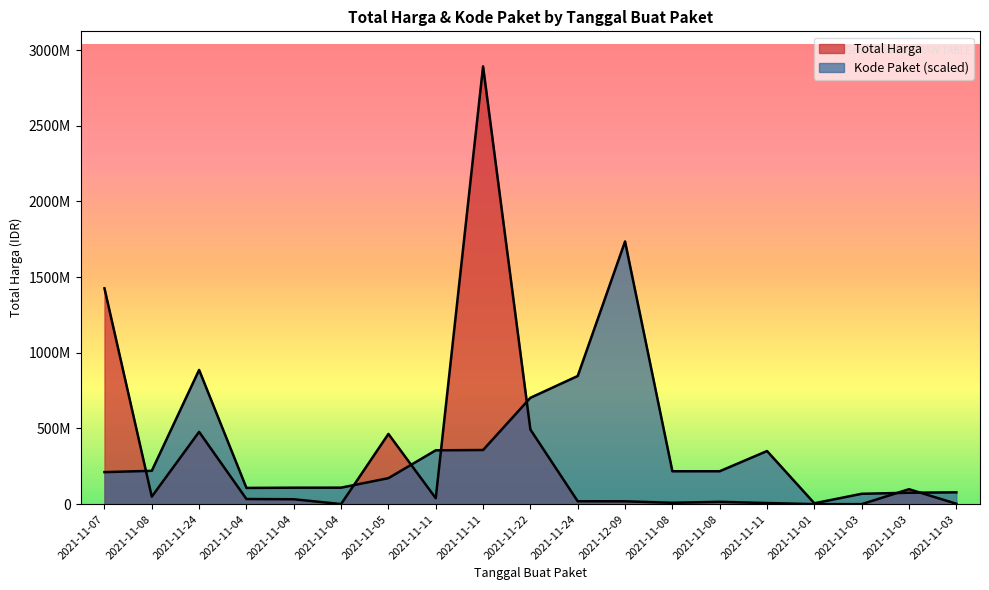

The value of Total Harga at 2021-11-04 is 50851478.7. True or false?

False